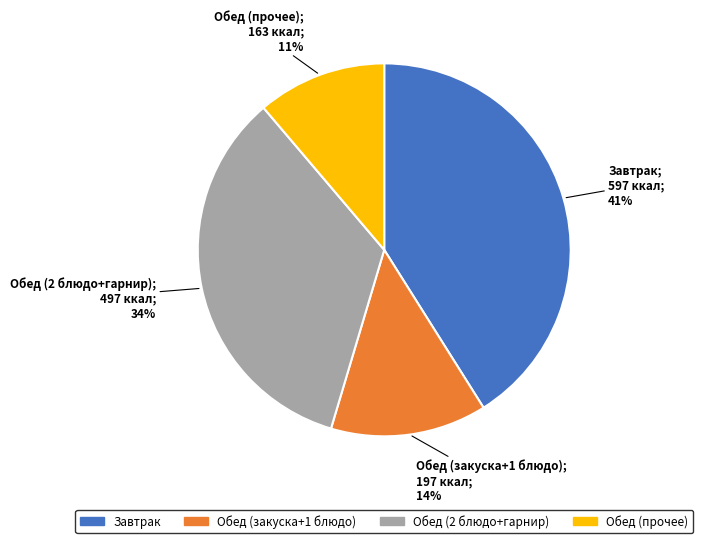

To the nearest percent, what is the difference between the largest and smallest slice percentages?

30%